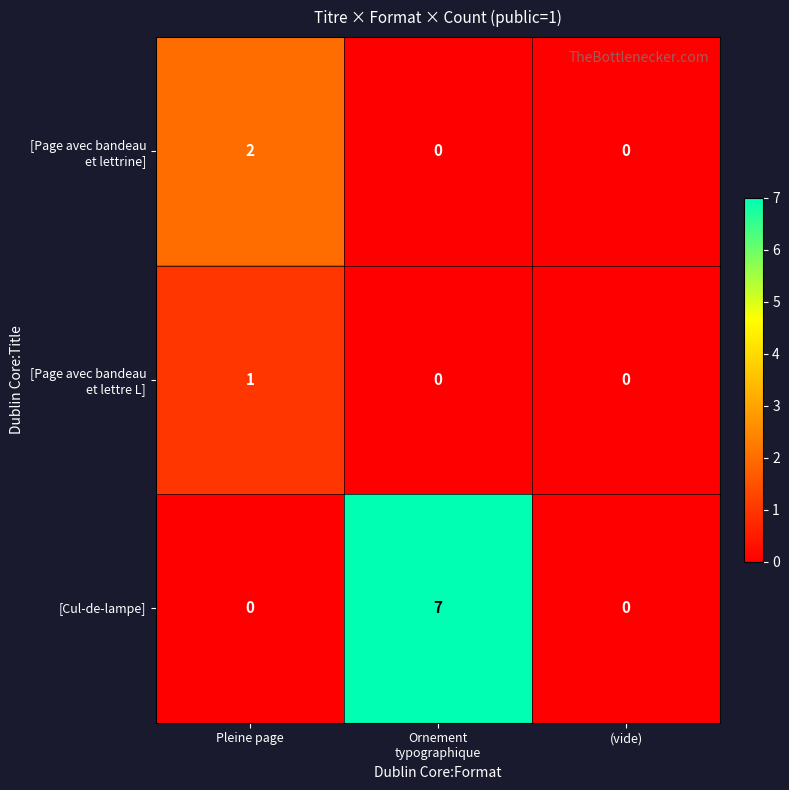

The value of [Cul-de-lampe] at Pleine page is 0. True or false?

True